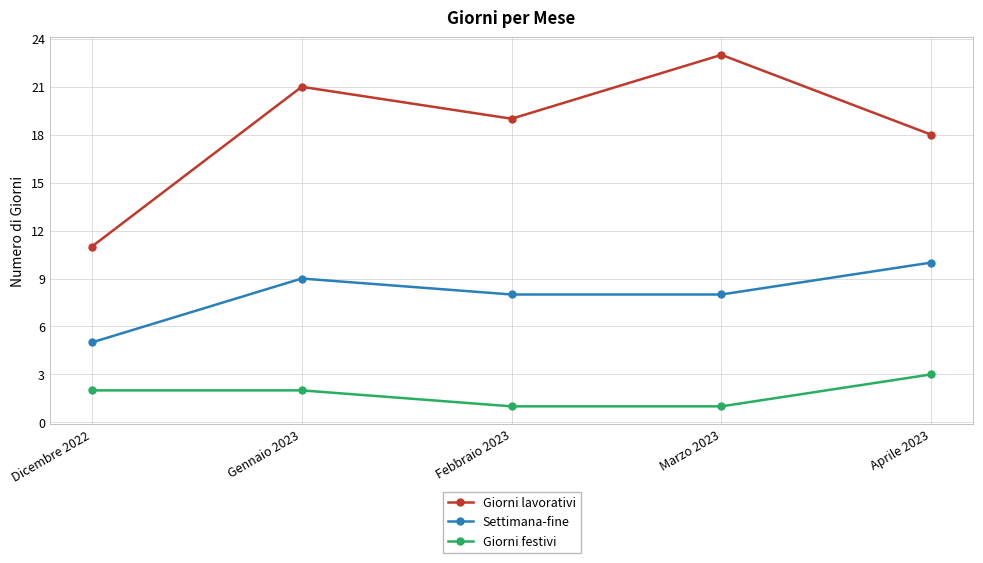

At which label does Giorni lavorativi first exceed 19?

Gennaio 2023